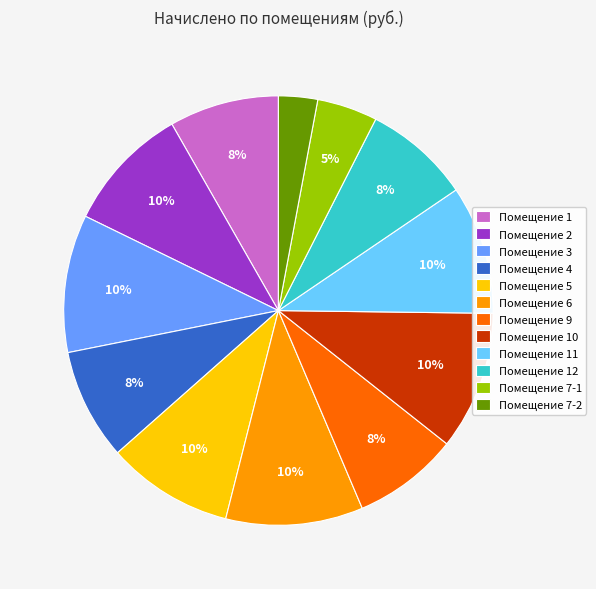

To the nearest percent, what is the combined percentage of Помещение 12 and Помещение 5?

18%